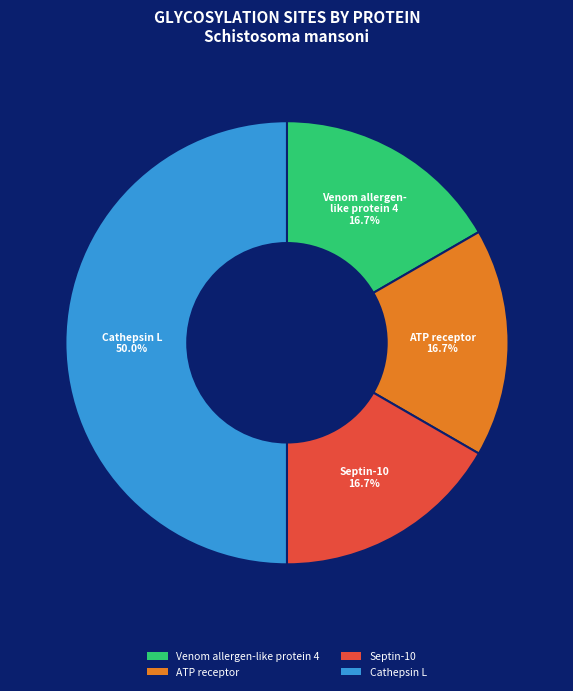

To the nearest percent, what percentage of the pie is Venom allergen-like protein 4?

17%